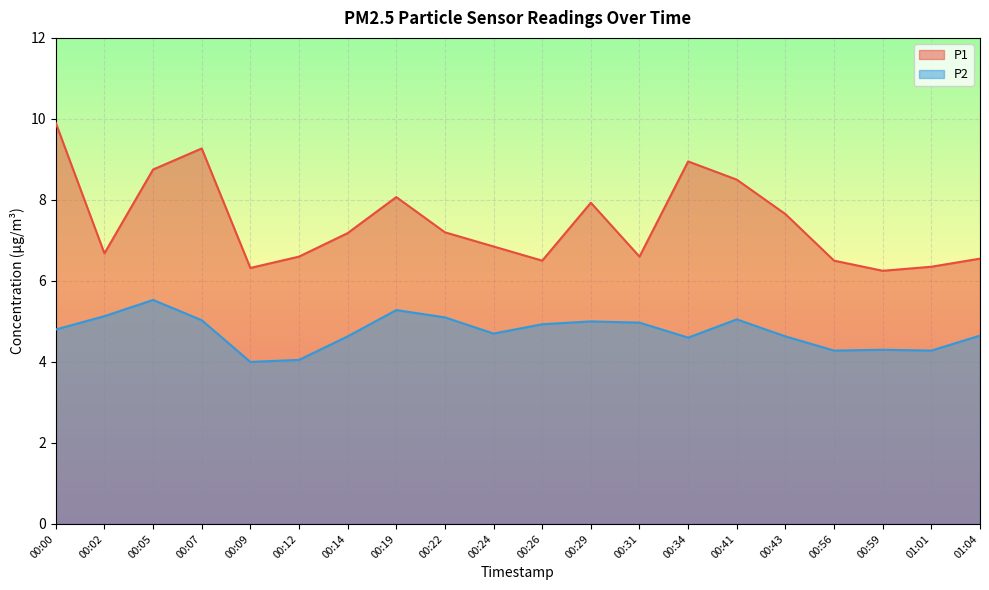

True or false: P1 and P2 cross at least once.

False